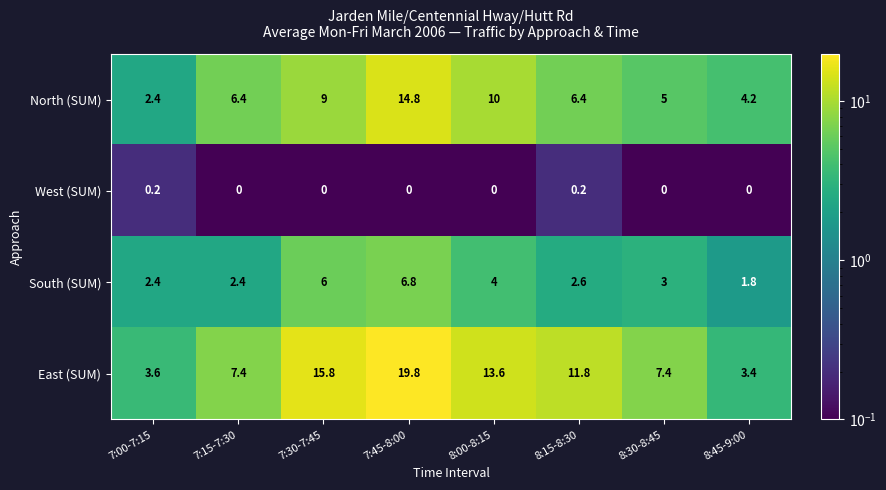

What is the difference between the highest and lowest values at 7:15-7:30?

7.4